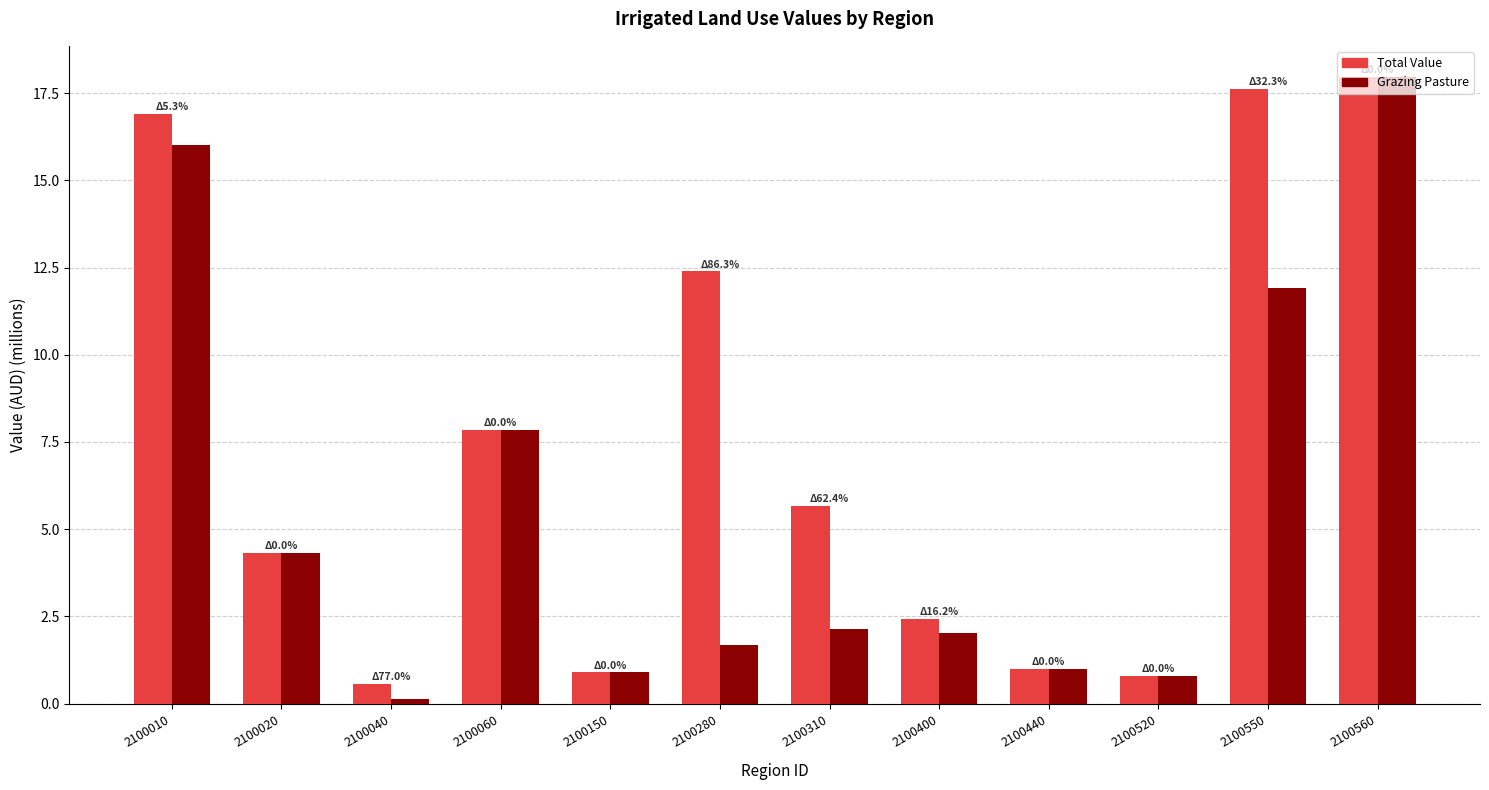

What are all the series names shown in the legend?

Total Value, Grazing Pasture